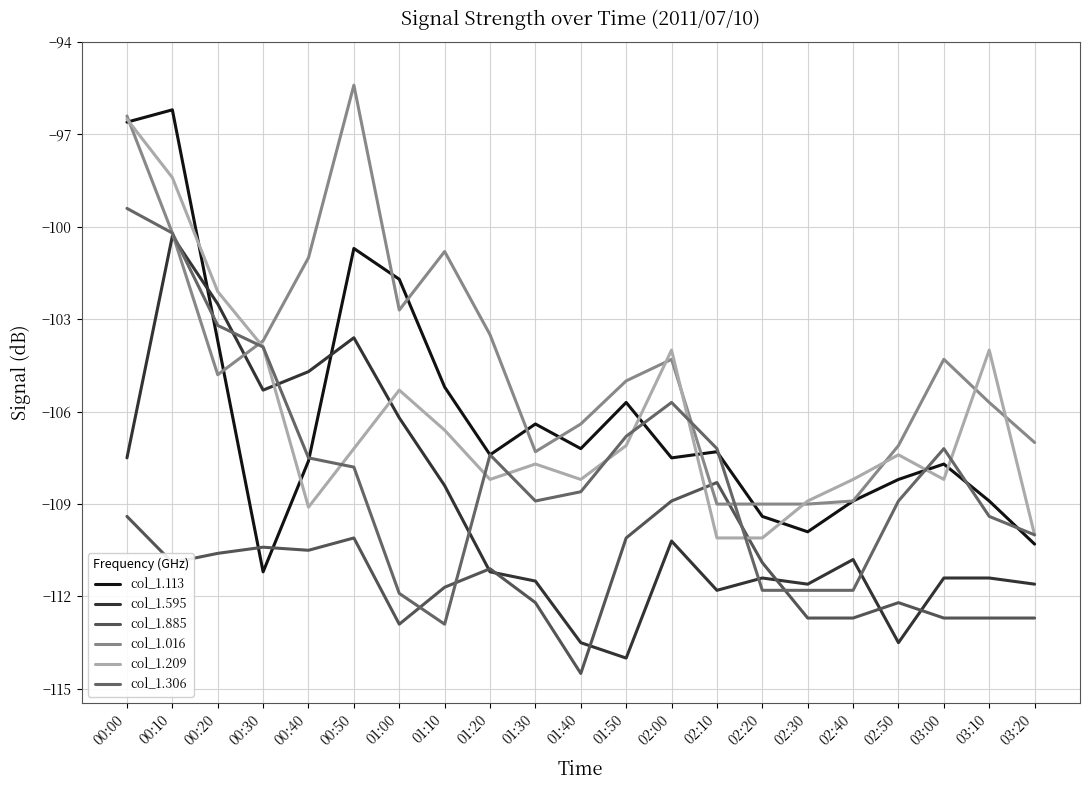

Rank the categories by col_1.306 value from highest to lowest.

00:00, 00:10, 00:20, 00:30, 02:00, 01:50, 02:10, 03:00, 01:20, 00:40, 00:50, 01:40, 01:30, 02:50, 03:10, 03:20, 02:20, 02:30, 02:40, 01:00, 01:10